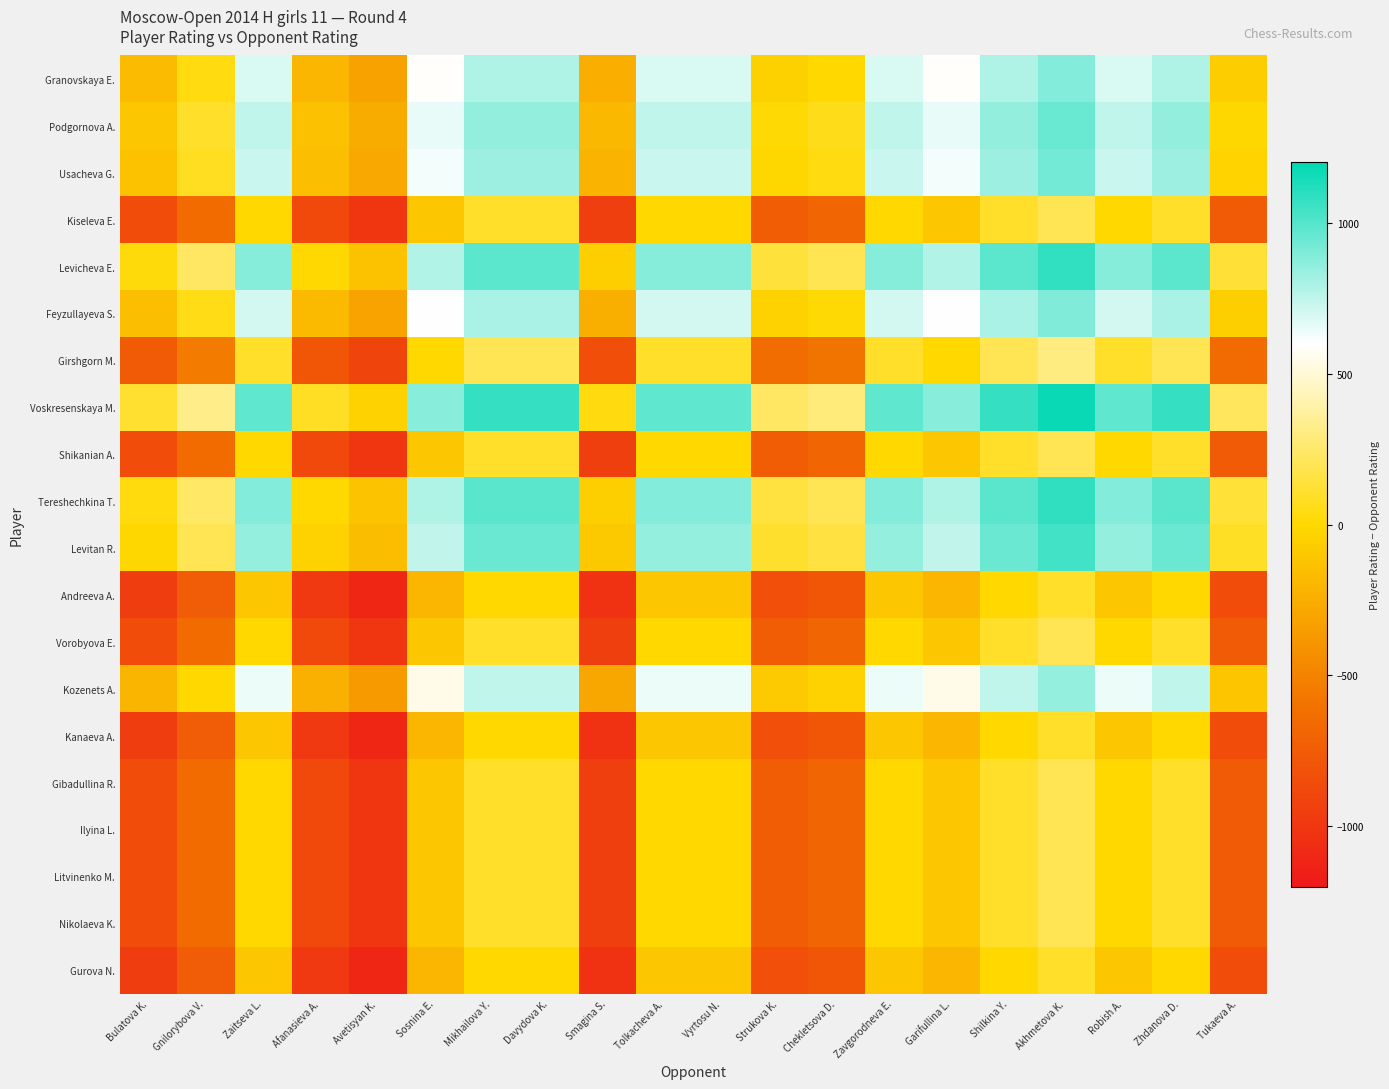

Reading left to right, list all the values displayed in this chart.

Granovskaya E.: Bulatova K.=-169	Gnilorybova V.=41	Zaitseva L.=687	Afanasieva A.=-197	Avetisyan K.=-322	Sosnina E.=587	Mikhailova Y.=787	Davydova K.=787	Smagina S.=-253	Tolkacheva A.=687	Vyrtosu N.=687	Strukova K.=-50	Chekletsova D.=0	Zavgorodneva E.=687	Garifullina L.=587	Shilkina Y.=787	Akhmetova K.=887	Robish A.=687	Zhdanova D.=787	Tukaeva A.=-67
Podgornova A.: Bulatova K.=-107	Gnilorybova V.=103	Zaitseva L.=749	Afanasieva A.=-135	Avetisyan K.=-260	Sosnina E.=649	Mikhailova Y.=849	Davydova K.=849	Smagina S.=-191	Tolkacheva A.=749	Vyrtosu N.=749	Strukova K.=12	Chekletsova D.=62	Zavgorodneva E.=749	Garifullina L.=649	Shilkina Y.=849	Akhmetova K.=949	Robish A.=749	Zhdanova D.=849	Tukaeva A.=-5
Usacheva G.: Bulatova K.=-131	Gnilorybova V.=79	Zaitseva L.=725	Afanasieva A.=-159	Avetisyan K.=-284	Sosnina E.=625	Mikhailova Y.=825	Davydova K.=825	Smagina S.=-215	Tolkacheva A.=725	Vyrtosu N.=725	Strukova K.=-12	Chekletsova D.=38	Zavgorodneva E.=725	Garifullina L.=625	Shilkina Y.=825	Akhmetova K.=925	Robish A.=725	Zhdanova D.=825	Tukaeva A.=-29
Kiseleva E.: Bulatova K.=-856	Gnilorybova V.=-646	Zaitseva L.=0	Afanasieva A.=-884	Avetisyan K.=-1009	Sosnina E.=-100	Mikhailova Y.=100	Davydova K.=100	Smagina S.=-940	Tolkacheva A.=0	Vyrtosu N.=0	Strukova K.=-737	Chekletsova D.=-687	Zavgorodneva E.=0	Garifullina L.=-100	Shilkina Y.=100	Akhmetova K.=200	Robish A.=0	Zhdanova D.=100	Tukaeva A.=-754
Levicheva E.: Bulatova K.=25	Gnilorybova V.=235	Zaitseva L.=881	Afanasieva A.=-3	Avetisyan K.=-128	Sosnina E.=781	Mikhailova Y.=981	Davydova K.=981	Smagina S.=-59	Tolkacheva A.=881	Vyrtosu N.=881	Strukova K.=144	Chekletsova D.=194	Zavgorodneva E.=881	Garifullina L.=781	Shilkina Y.=981	Akhmetova K.=1081	Robish A.=881	Zhdanova D.=981	Tukaeva A.=127
Feyzullayeva S.: Bulatova K.=-157	Gnilorybova V.=53	Zaitseva L.=699	Afanasieva A.=-185	Avetisyan K.=-310	Sosnina E.=599	Mikhailova Y.=799	Davydova K.=799	Smagina S.=-241	Tolkacheva A.=699	Vyrtosu N.=699	Strukova K.=-38	Chekletsova D.=12	Zavgorodneva E.=699	Garifullina L.=599	Shilkina Y.=799	Akhmetova K.=899	Robish A.=699	Zhdanova D.=799	Tukaeva A.=-55
Girshgorn M.: Bulatova K.=-756	Gnilorybova V.=-546	Zaitseva L.=100	Afanasieva A.=-784	Avetisyan K.=-909	Sosnina E.=0	Mikhailova Y.=200	Davydova K.=200	Smagina S.=-840	Tolkacheva A.=100	Vyrtosu N.=100	Strukova K.=-637	Chekletsova D.=-587	Zavgorodneva E.=100	Garifullina L.=0	Shilkina Y.=200	Akhmetova K.=300	Robish A.=100	Zhdanova D.=200	Tukaeva A.=-654
Voskresenskaya M.: Bulatova K.=117	Gnilorybova V.=327	Zaitseva L.=973	Afanasieva A.=89	Avetisyan K.=-36	Sosnina E.=873	Mikhailova Y.=1073	Davydova K.=1073	Smagina S.=33	Tolkacheva A.=973	Vyrtosu N.=973	Strukova K.=236	Chekletsova D.=286	Zavgorodneva E.=973	Garifullina L.=873	Shilkina Y.=1073	Akhmetova K.=1173	Robish A.=973	Zhdanova D.=1073	Tukaeva A.=219
Shikanian A.: Bulatova K.=-856	Gnilorybova V.=-646	Zaitseva L.=0	Afanasieva A.=-884	Avetisyan K.=-1009	Sosnina E.=-100	Mikhailova Y.=100	Davydova K.=100	Smagina S.=-940	Tolkacheva A.=0	Vyrtosu N.=0	Strukova K.=-737	Chekletsova D.=-687	Zavgorodneva E.=0	Garifullina L.=-100	Shilkina Y.=100	Akhmetova K.=200	Robish A.=0	Zhdanova D.=100	Tukaeva A.=-754
Tereshechkina T.: Bulatova K.=31	Gnilorybova V.=241	Zaitseva L.=887	Afanasieva A.=3	Avetisyan K.=-122	Sosnina E.=787	Mikhailova Y.=987	Davydova K.=987	Smagina S.=-53	Tolkacheva A.=887	Vyrtosu N.=887	Strukova K.=150	Chekletsova D.=200	Zavgorodneva E.=887	Garifullina L.=787	Shilkina Y.=987	Akhmetova K.=1087	Robish A.=887	Zhdanova D.=987	Tukaeva A.=133
Levitan R.: Bulatova K.=-11	Gnilorybova V.=199	Zaitseva L.=845	Afanasieva A.=-39	Avetisyan K.=-164	Sosnina E.=745	Mikhailova Y.=945	Davydova K.=945	Smagina S.=-95	Tolkacheva A.=845	Vyrtosu N.=845	Strukova K.=108	Chekletsova D.=158	Zavgorodneva E.=845	Garifullina L.=745	Shilkina Y.=945	Akhmetova K.=1045	Robish A.=845	Zhdanova D.=945	Tukaeva A.=91
Andreeva A.: Bulatova K.=-956	Gnilorybova V.=-746	Zaitseva L.=-100	Afanasieva A.=-984	Avetisyan K.=-1109	Sosnina E.=-200	Mikhailova Y.=0	Davydova K.=0	Smagina S.=-1040	Tolkacheva A.=-100	Vyrtosu N.=-100	Strukova K.=-837	Chekletsova D.=-787	Zavgorodneva E.=-100	Garifullina L.=-200	Shilkina Y.=0	Akhmetova K.=100	Robish A.=-100	Zhdanova D.=0	Tukaeva A.=-854
Vorobyova E.: Bulatova K.=-856	Gnilorybova V.=-646	Zaitseva L.=0	Afanasieva A.=-884	Avetisyan K.=-1009	Sosnina E.=-100	Mikhailova Y.=100	Davydova K.=100	Smagina S.=-940	Tolkacheva A.=0	Vyrtosu N.=0	Strukova K.=-737	Chekletsova D.=-687	Zavgorodneva E.=0	Garifullina L.=-100	Shilkina Y.=100	Akhmetova K.=200	Robish A.=0	Zhdanova D.=100	Tukaeva A.=-754
Kozenets A.: Bulatova K.=-210	Gnilorybova V.=0	Zaitseva L.=646	Afanasieva A.=-238	Avetisyan K.=-363	Sosnina E.=546	Mikhailova Y.=746	Davydova K.=746	Smagina S.=-294	Tolkacheva A.=646	Vyrtosu N.=646	Strukova K.=-91	Chekletsova D.=-41	Zavgorodneva E.=646	Garifullina L.=546	Shilkina Y.=746	Akhmetova K.=846	Robish A.=646	Zhdanova D.=746	Tukaeva A.=-108
Kanaeva A.: Bulatova K.=-956	Gnilorybova V.=-746	Zaitseva L.=-100	Afanasieva A.=-984	Avetisyan K.=-1109	Sosnina E.=-200	Mikhailova Y.=0	Davydova K.=0	Smagina S.=-1040	Tolkacheva A.=-100	Vyrtosu N.=-100	Strukova K.=-837	Chekletsova D.=-787	Zavgorodneva E.=-100	Garifullina L.=-200	Shilkina Y.=0	Akhmetova K.=100	Robish A.=-100	Zhdanova D.=0	Tukaeva A.=-854
Gibadullina R.: Bulatova K.=-856	Gnilorybova V.=-646	Zaitseva L.=0	Afanasieva A.=-884	Avetisyan K.=-1009	Sosnina E.=-100	Mikhailova Y.=100	Davydova K.=100	Smagina S.=-940	Tolkacheva A.=0	Vyrtosu N.=0	Strukova K.=-737	Chekletsova D.=-687	Zavgorodneva E.=0	Garifullina L.=-100	Shilkina Y.=100	Akhmetova K.=200	Robish A.=0	Zhdanova D.=100	Tukaeva A.=-754
Ilyina L.: Bulatova K.=-856	Gnilorybova V.=-646	Zaitseva L.=0	Afanasieva A.=-884	Avetisyan K.=-1009	Sosnina E.=-100	Mikhailova Y.=100	Davydova K.=100	Smagina S.=-940	Tolkacheva A.=0	Vyrtosu N.=0	Strukova K.=-737	Chekletsova D.=-687	Zavgorodneva E.=0	Garifullina L.=-100	Shilkina Y.=100	Akhmetova K.=200	Robish A.=0	Zhdanova D.=100	Tukaeva A.=-754
Litvinenko M.: Bulatova K.=-856	Gnilorybova V.=-646	Zaitseva L.=0	Afanasieva A.=-884	Avetisyan K.=-1009	Sosnina E.=-100	Mikhailova Y.=100	Davydova K.=100	Smagina S.=-940	Tolkacheva A.=0	Vyrtosu N.=0	Strukova K.=-737	Chekletsova D.=-687	Zavgorodneva E.=0	Garifullina L.=-100	Shilkina Y.=100	Akhmetova K.=200	Robish A.=0	Zhdanova D.=100	Tukaeva A.=-754
Nikolaeva K.: Bulatova K.=-856	Gnilorybova V.=-646	Zaitseva L.=0	Afanasieva A.=-884	Avetisyan K.=-1009	Sosnina E.=-100	Mikhailova Y.=100	Davydova K.=100	Smagina S.=-940	Tolkacheva A.=0	Vyrtosu N.=0	Strukova K.=-737	Chekletsova D.=-687	Zavgorodneva E.=0	Garifullina L.=-100	Shilkina Y.=100	Akhmetova K.=200	Robish A.=0	Zhdanova D.=100	Tukaeva A.=-754
Gurova N.: Bulatova K.=-956	Gnilorybova V.=-746	Zaitseva L.=-100	Afanasieva A.=-984	Avetisyan K.=-1109	Sosnina E.=-200	Mikhailova Y.=0	Davydova K.=0	Smagina S.=-1040	Tolkacheva A.=-100	Vyrtosu N.=-100	Strukova K.=-837	Chekletsova D.=-787	Zavgorodneva E.=-100	Garifullina L.=-200	Shilkina Y.=0	Akhmetova K.=100	Robish A.=-100	Zhdanova D.=0	Tukaeva A.=-854